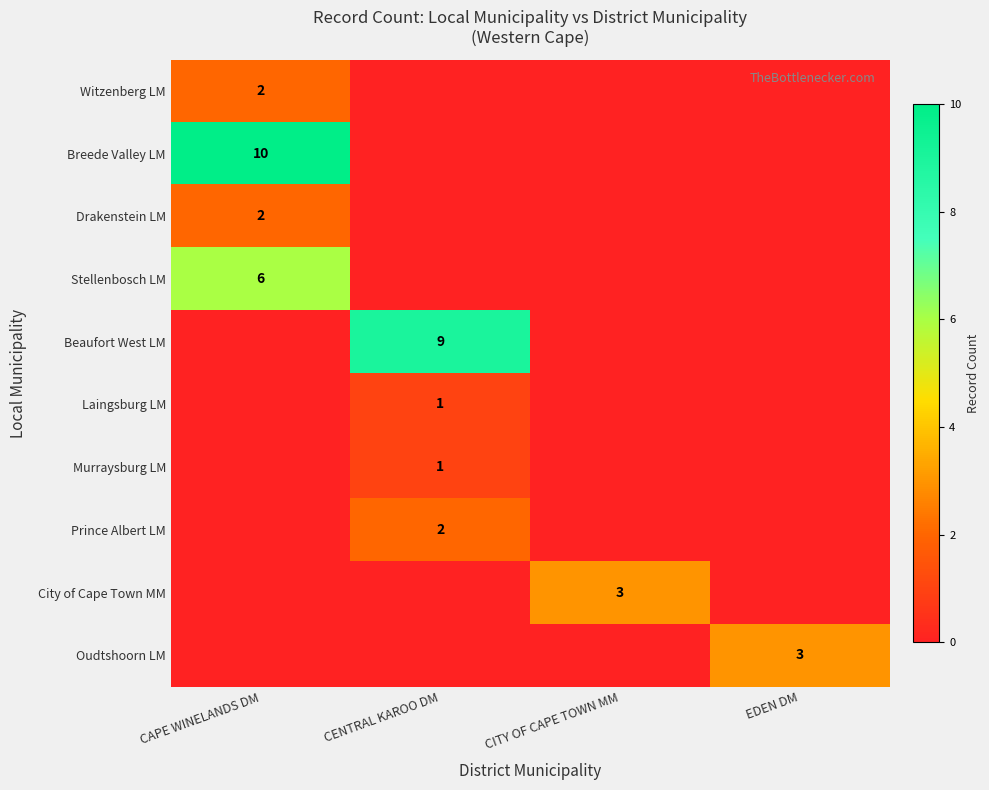

True or false: Drakenstein LM has a value of 2 at CAPE WINELANDS DM.

True